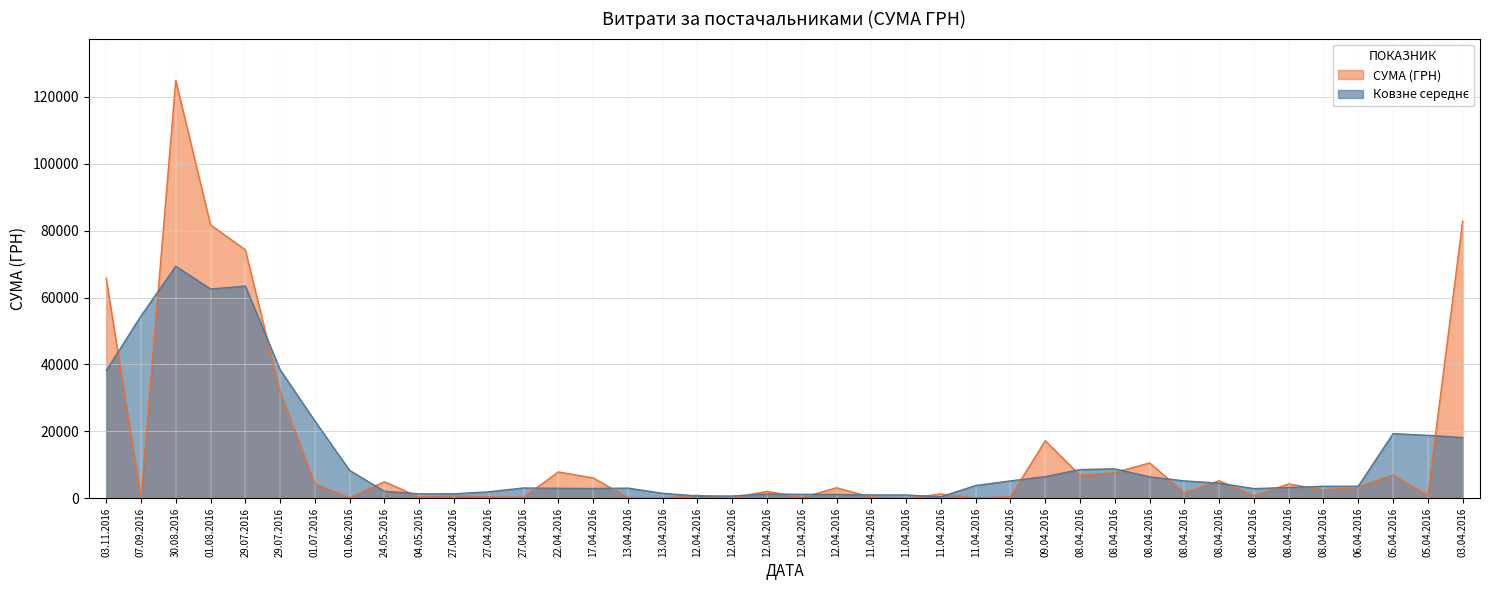

List the labels in order of value, largest first.

30.08.2016, 03.04.2016, 01.08.2016, 29.07.2016, 03.11.2016, 29.07.2016, 09.04.2016, 08.04.2016, 22.04.2016, 08.04.2016, 05.04.2016, 08.04.2016, 17.04.2016, 08.04.2016, 24.05.2016, 08.04.2016, 01.07.2016, 06.04.2016, 12.04.2016, 08.04.2016, 12.04.2016, 08.04.2016, 11.04.2016, 05.04.2016, 12.04.2016, 08.04.2016, 27.04.2016, 10.04.2016, 27.04.2016, 04.05.2016, 11.04.2016, 27.04.2016, 13.04.2016, 12.04.2016, 01.06.2016, 12.04.2016, 11.04.2016, 13.04.2016, 07.09.2016, 11.04.2016